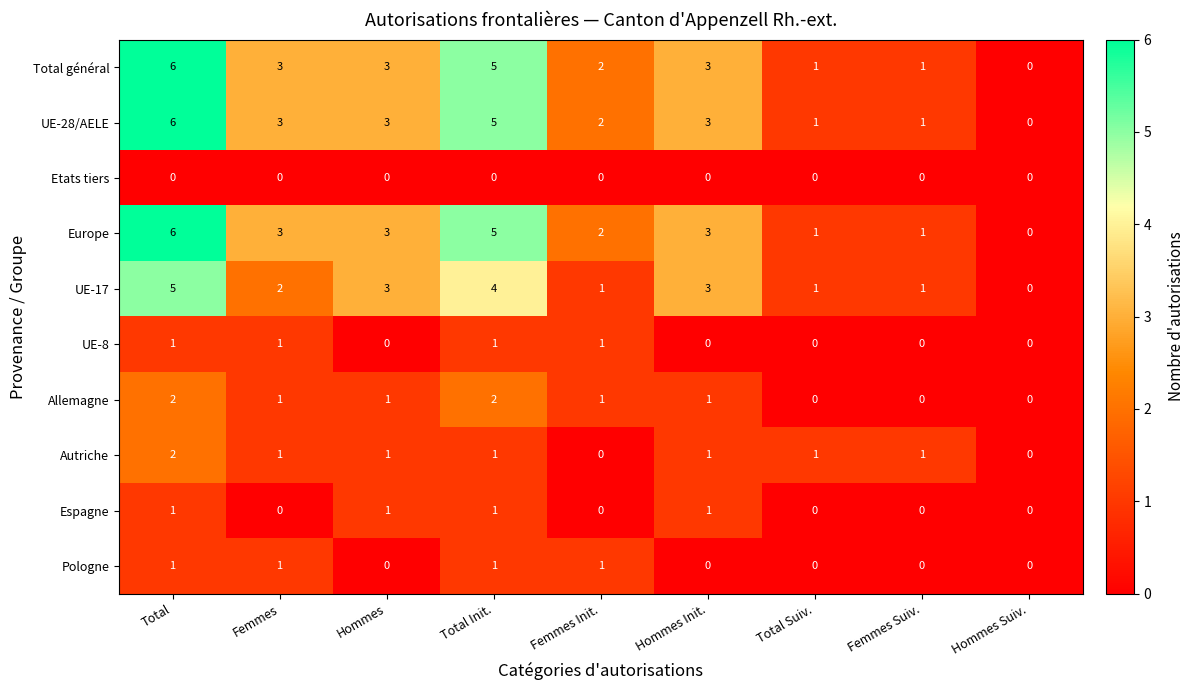

What is the maximum value shown in the chart?

6